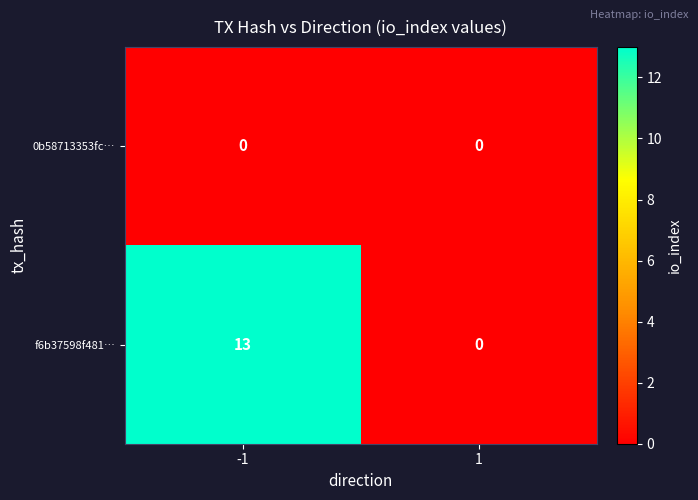

Rank the series by their average value, from lowest to highest.

0b58713353fc…, f6b37598f481…